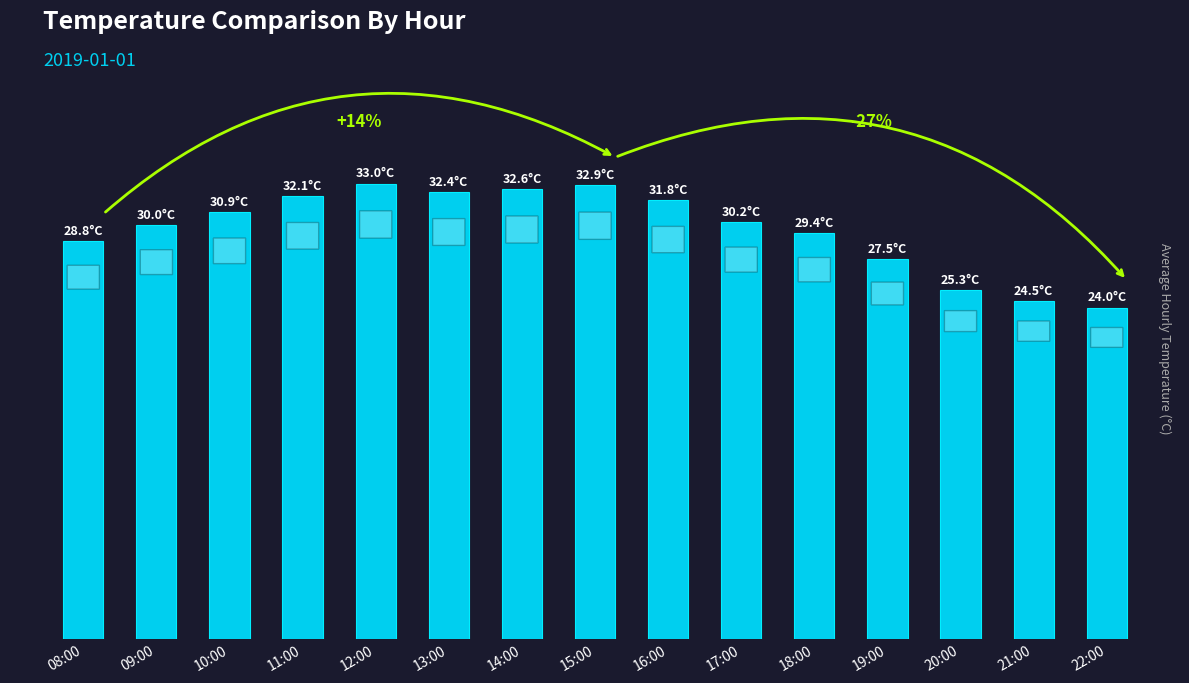

Read the value at 14:00.

32.6